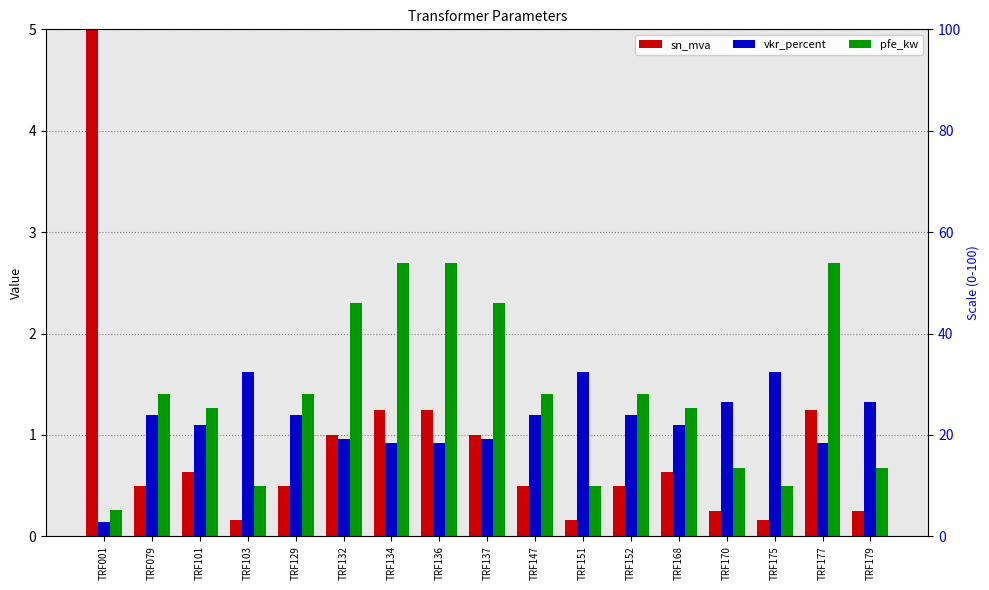

True or false: pfe_kw has a value of 0.1 at TRF175.

False